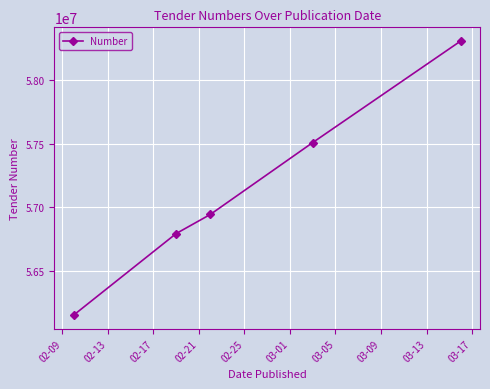

What is the value of the 2nd point from the left?

56792133